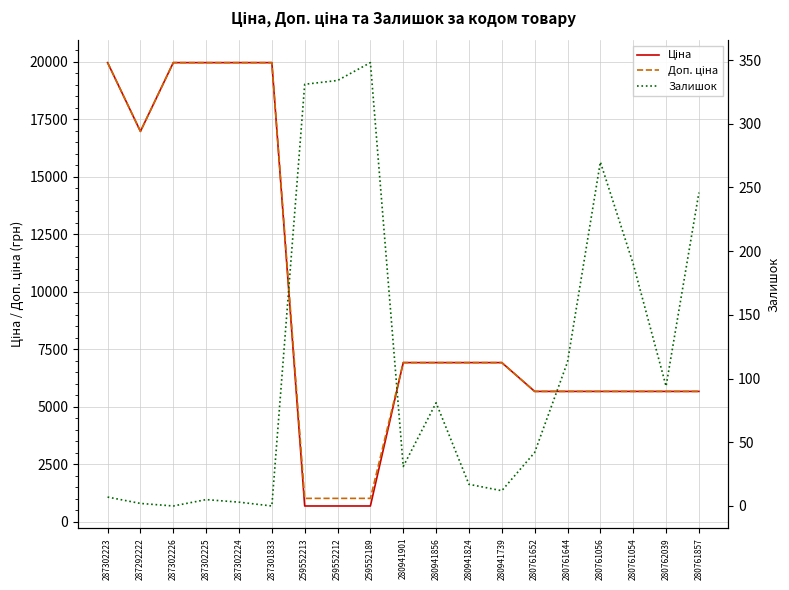

At which label does Доп. ціна reach its minimum?

259552213